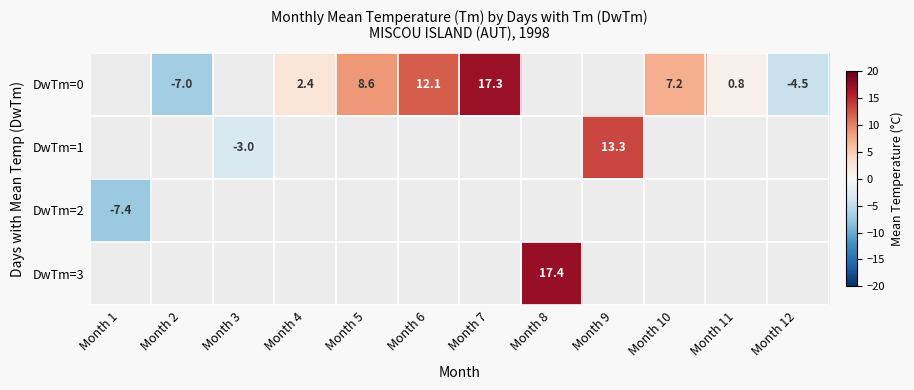

What is the sum of the DwTm=0 values at Month 4 and Month 10?

9.6